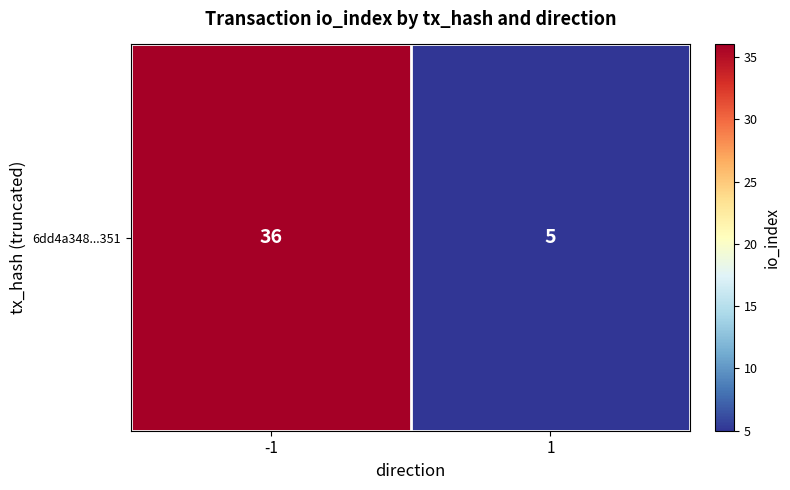

How many values are below 36?

1